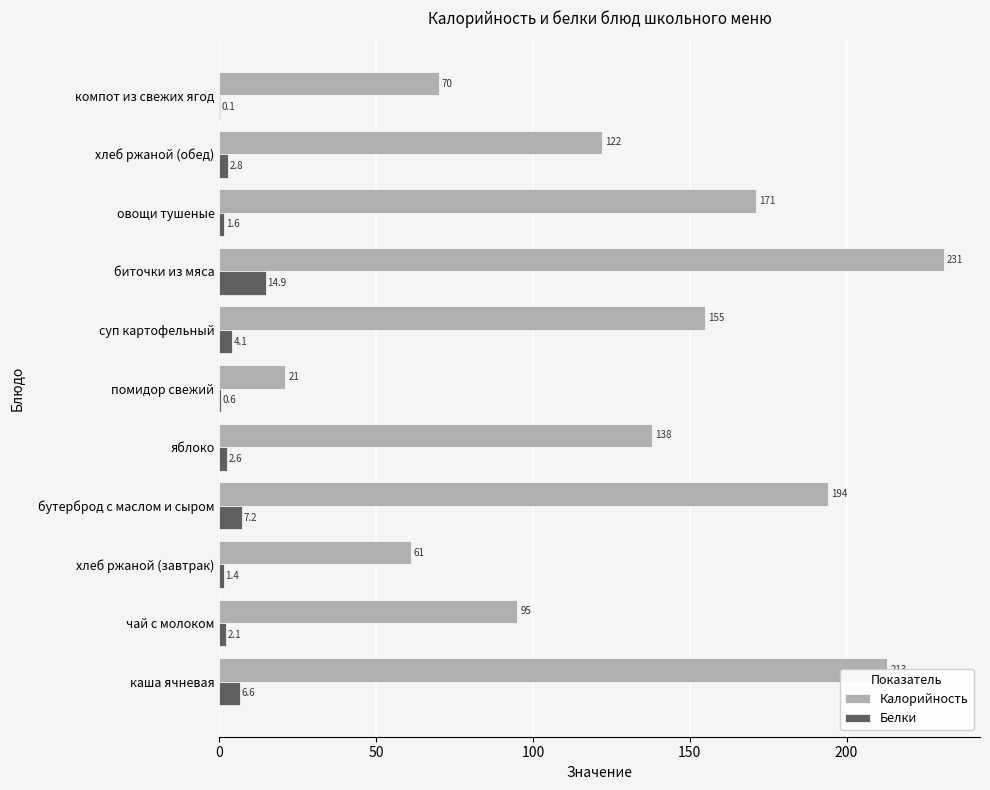

Is it true that Калорийность equals 213.0 at каша ячневая?

True